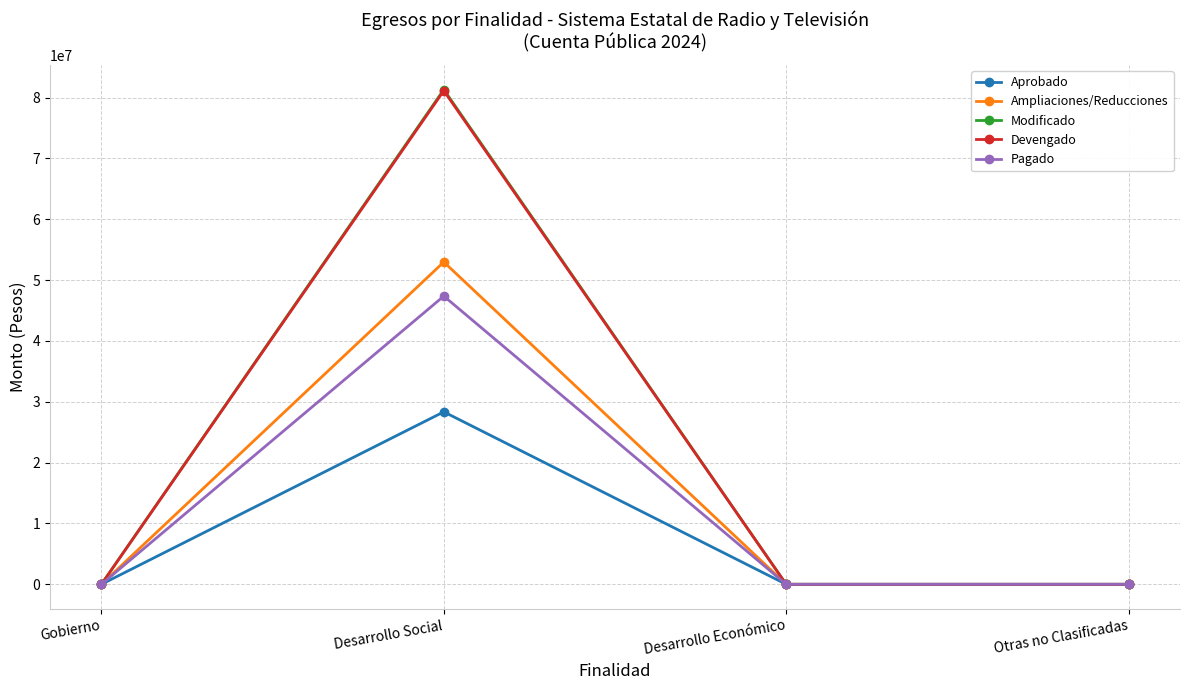

True or false: Modificado has more than 1 points higher than both neighbors.

False